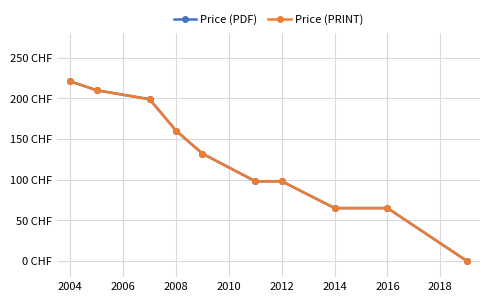

True or false: Price (PDF) has more than 2 points higher than both neighbors.

False